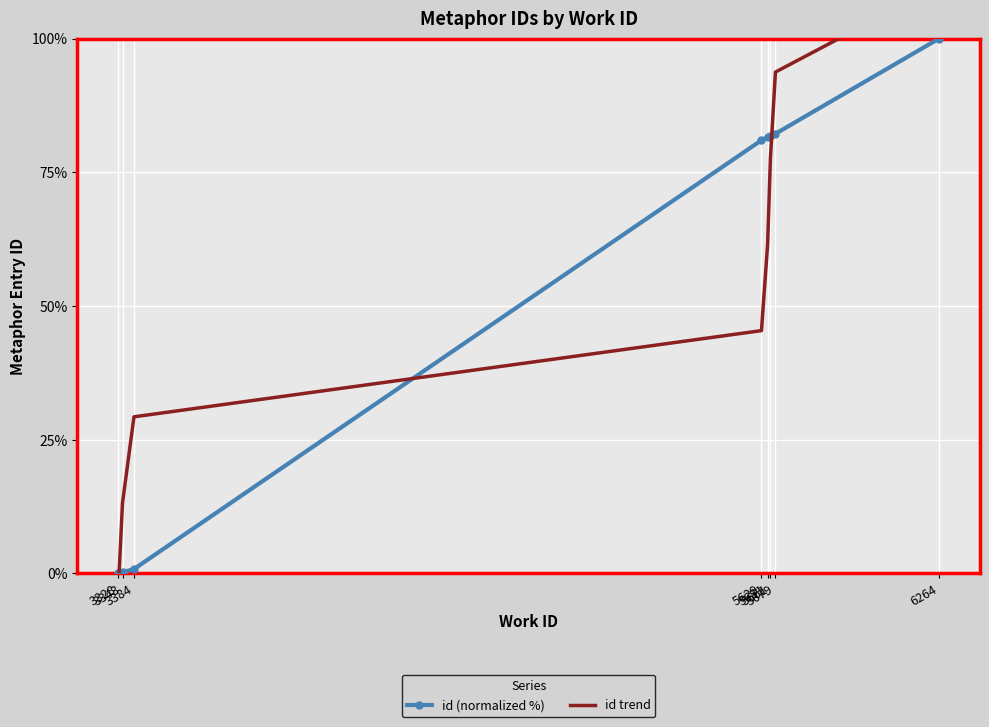

Rank the series by their maximum value, from lowest to highest.

id (normalized %), id trend